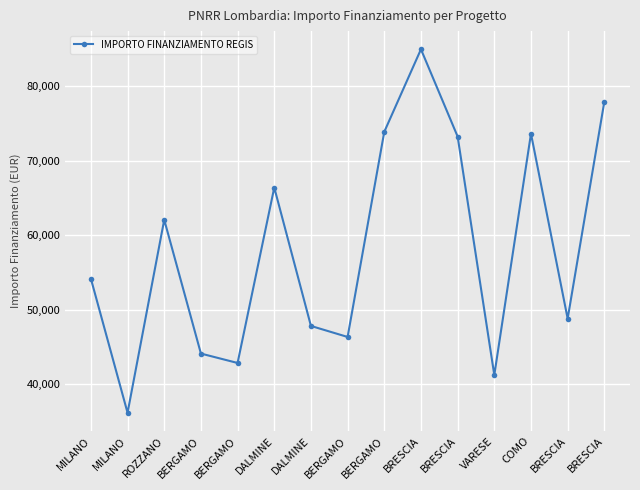

What is the maximum value shown in the chart?

84977.9